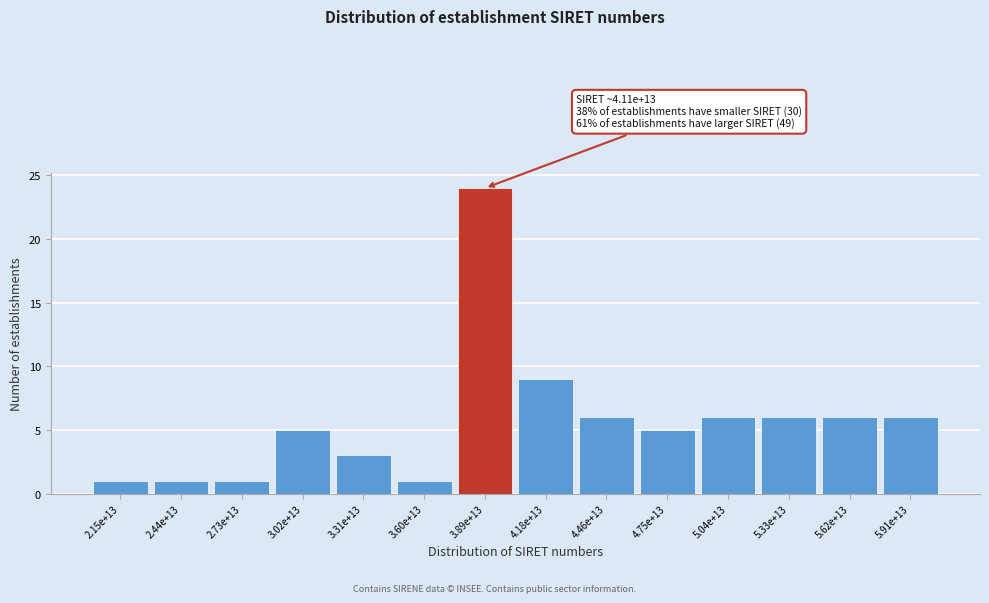

Reading left to right, what are all the values shown in this chart?

1	1	1	5	3	1	24	9	6	5	6	6	6	6